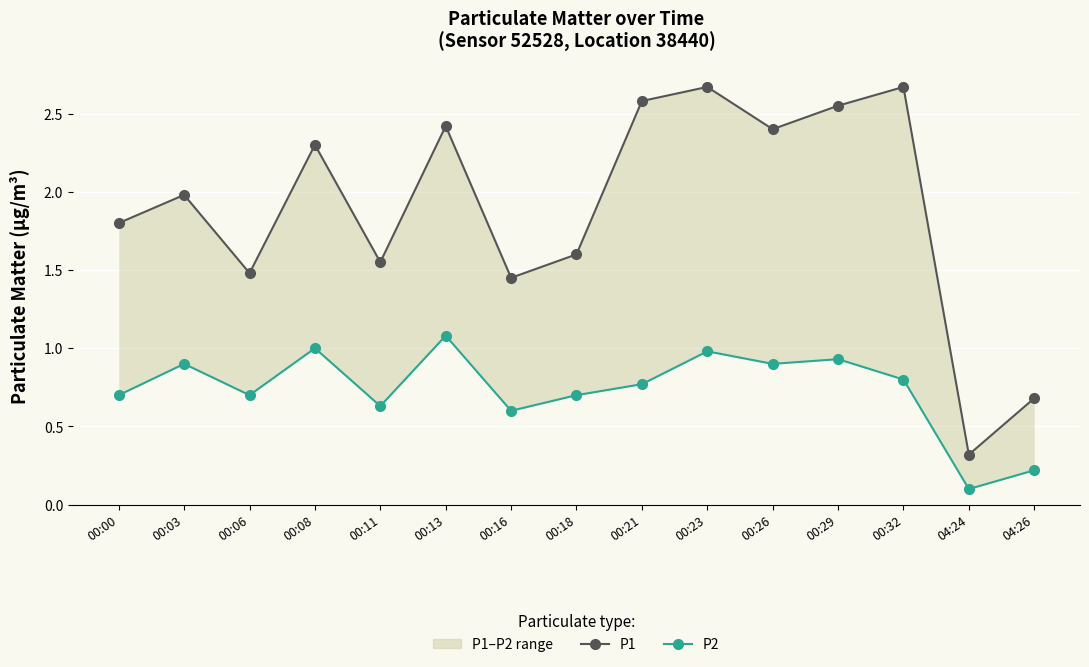

At which label does P1 reach its minimum?

04:24